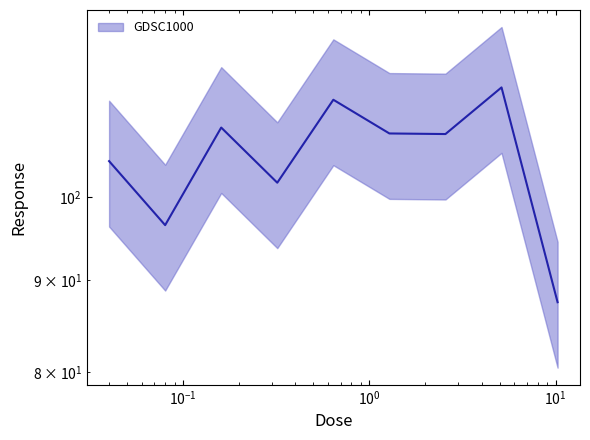

Where is the first local maximum?

0.16